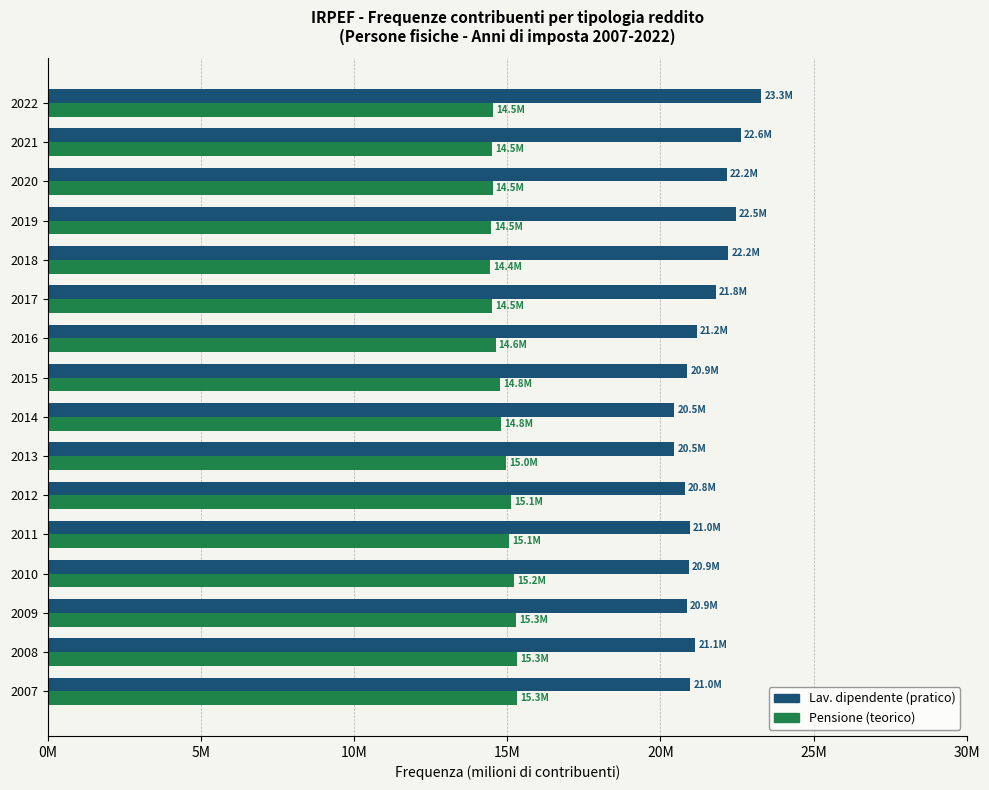

What are all the series names shown in the legend?

Lav. dipendente (pratico), Pensione (teorico)